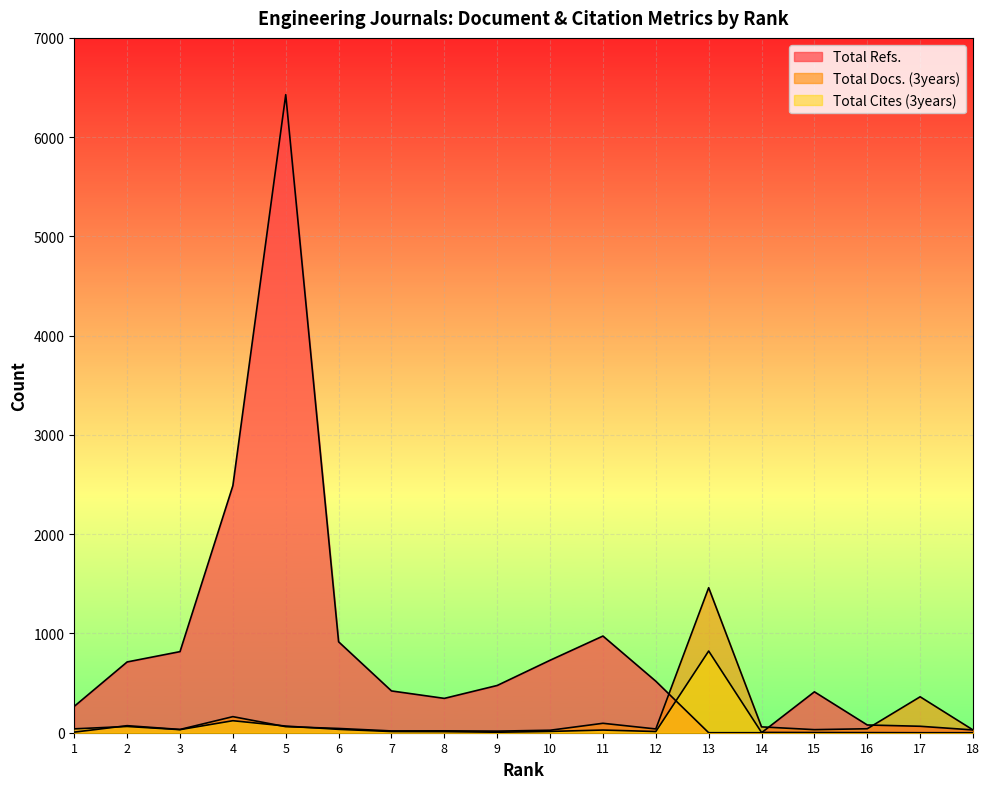

At which category does Total Docs. (3years) reach its first local peak?

2